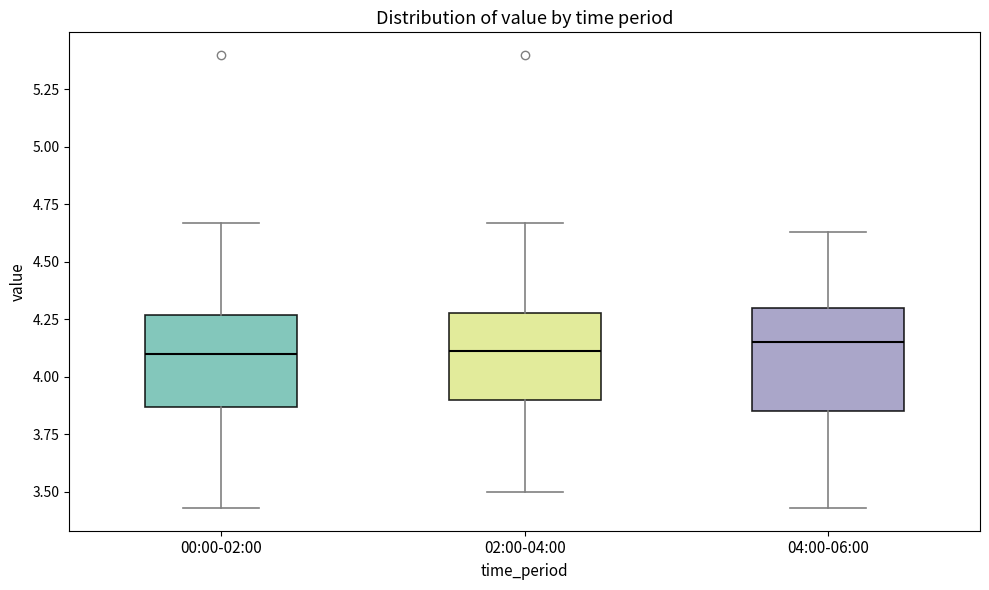

Reading left to right, transcribe this box plot: for each box, give where its median line is, the range the box spans, and where its two whiskers end, as read against the y-axis. The values are not printed on the chart, so give them approximately, as read against the axis.

00:00-02:00: median 4.10, box 3.85 to 4.25, whiskers 3.45 to 4.65
02:00-04:00: median 4.10, box 3.90 to 4.30, whiskers 3.50 to 4.65
04:00-06:00: median 4.15, box 3.85 to 4.30, whiskers 3.45 to 4.65